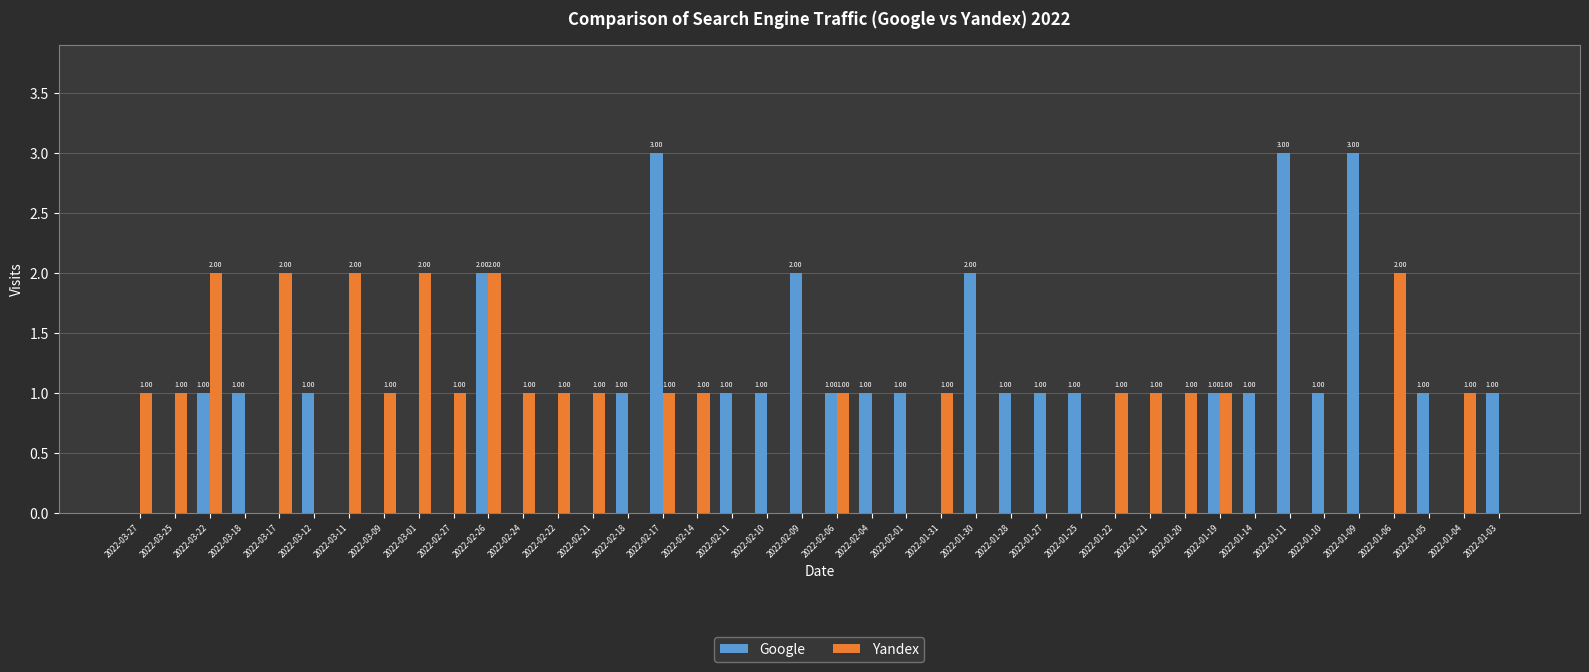

Reading left to right, extract all data points from this chart.

Google: 2022-03-27=0	2022-03-25=0	2022-03-22=1	2022-03-18=1	2022-03-17=0	2022-03-12=1	2022-03-11=0	2022-03-09=0	2022-03-01=0	2022-02-27=0	2022-02-26=2	2022-02-24=0	2022-02-22=0	2022-02-21=0	2022-02-18=1	2022-02-17=3	2022-02-14=0	2022-02-11=1	2022-02-10=1	2022-02-09=2	2022-02-06=1	2022-02-04=1	2022-02-01=1	2022-01-31=0	2022-01-30=2	2022-01-28=1	2022-01-27=1	2022-01-25=1	2022-01-22=0	2022-01-21=0	2022-01-20=0	2022-01-19=1	2022-01-14=1	2022-01-11=3	2022-01-10=1	2022-01-09=3	2022-01-06=0	2022-01-05=1	2022-01-04=0	2022-01-03=1
Yandex: 2022-03-27=1	2022-03-25=1	2022-03-22=2	2022-03-18=0	2022-03-17=2	2022-03-12=0	2022-03-11=2	2022-03-09=1	2022-03-01=2	2022-02-27=1	2022-02-26=2	2022-02-24=1	2022-02-22=1	2022-02-21=1	2022-02-18=0	2022-02-17=1	2022-02-14=1	2022-02-11=0	2022-02-10=0	2022-02-09=0	2022-02-06=1	2022-02-04=0	2022-02-01=0	2022-01-31=1	2022-01-30=0	2022-01-28=0	2022-01-27=0	2022-01-25=0	2022-01-22=1	2022-01-21=1	2022-01-20=1	2022-01-19=1	2022-01-14=0	2022-01-11=0	2022-01-10=0	2022-01-09=0	2022-01-06=2	2022-01-05=0	2022-01-04=1	2022-01-03=0